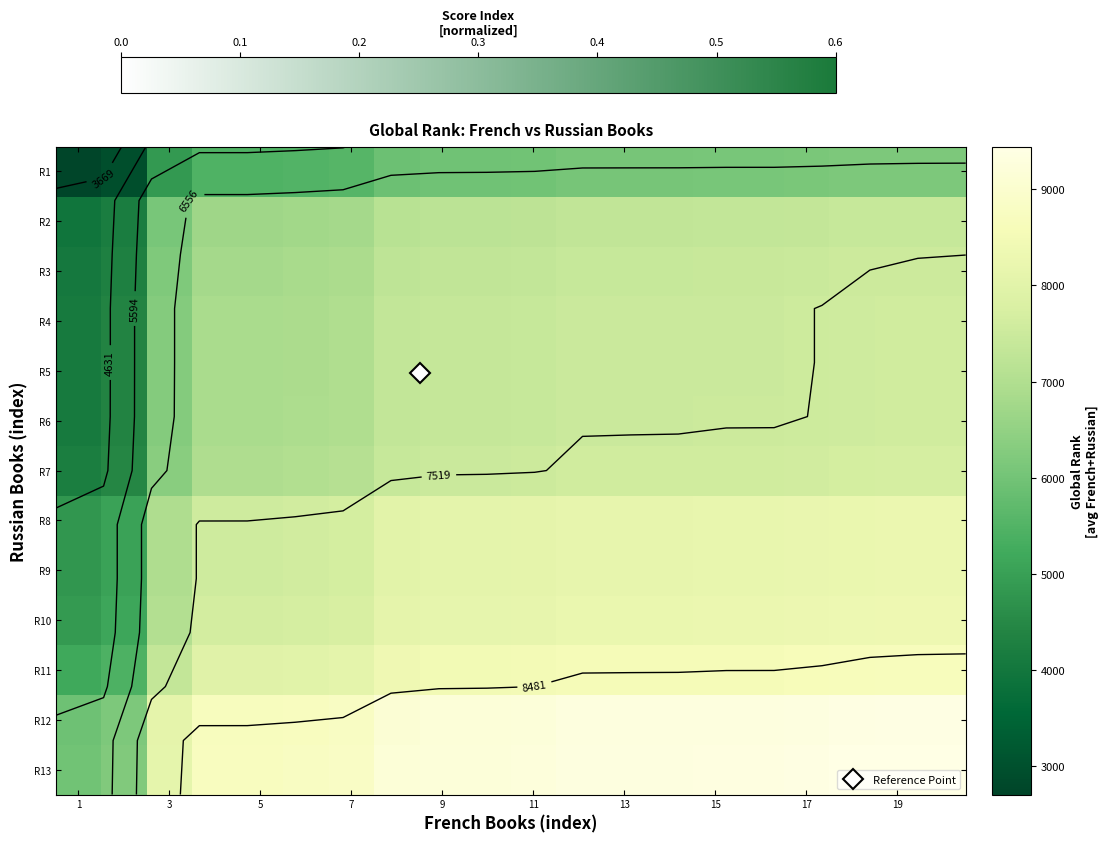

How many values in the R9 series are below 8091?

10